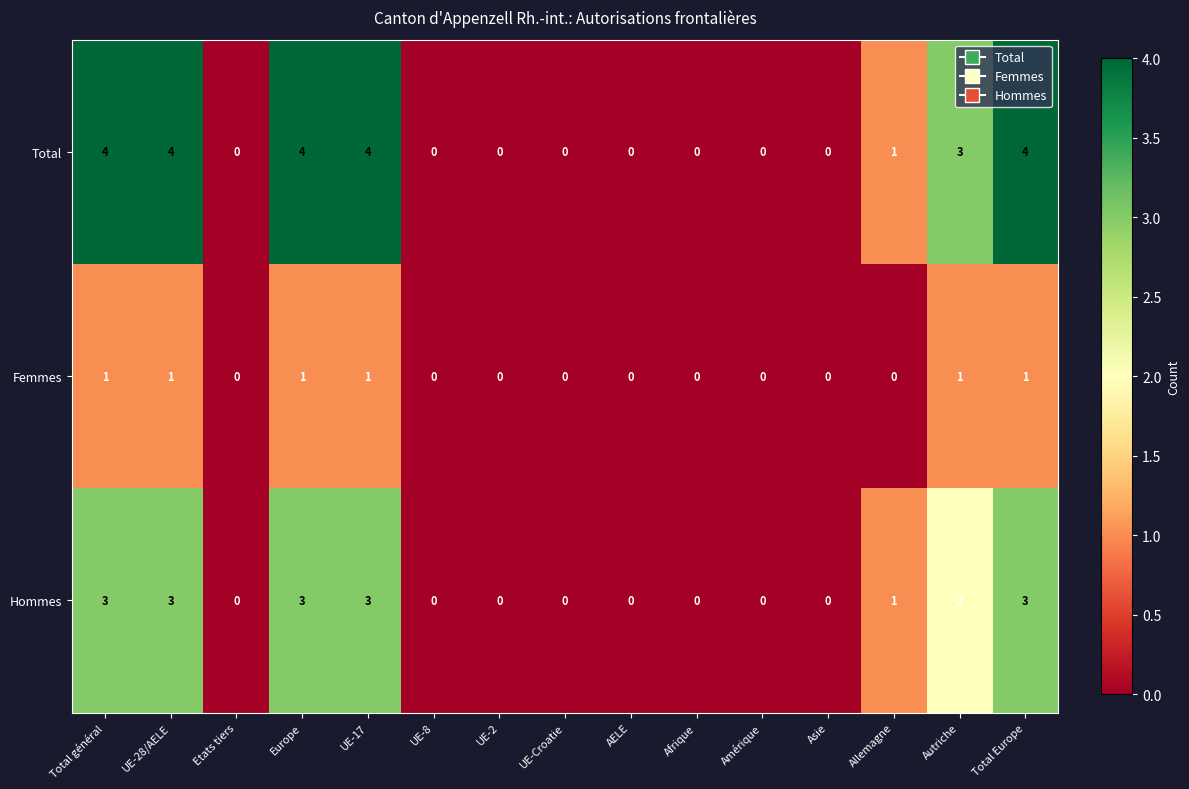

What is the difference between the second highest and minimum values in the Total series?

4